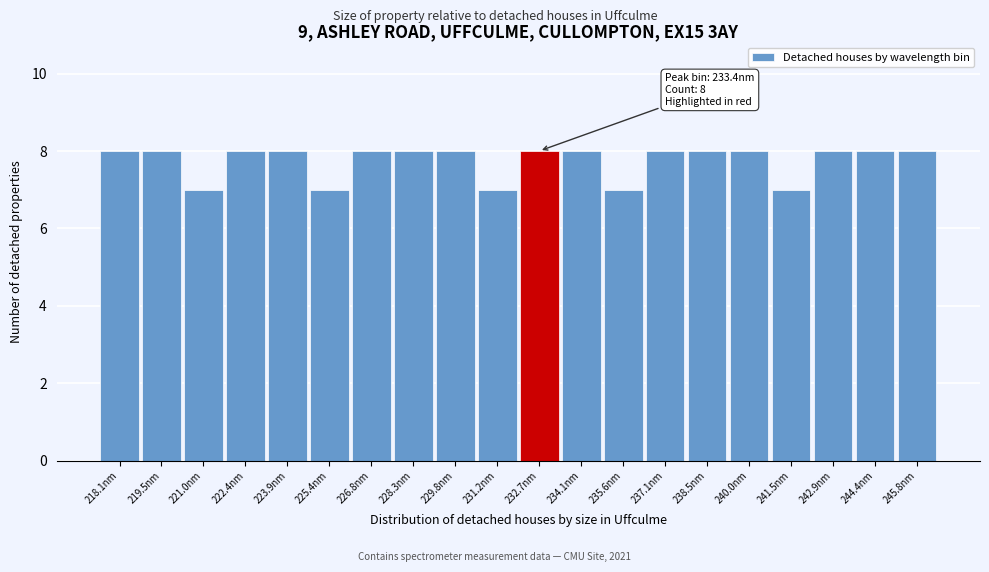

Reading left to right, list all the values displayed in this chart.

218.1nm=8	219.5nm=8	221.0nm=7	222.4nm=8	223.9nm=8	225.4nm=7	226.8nm=8	228.3nm=8	229.8nm=8	231.2nm=7	232.7nm=8	234.1nm=8	235.6nm=7	237.1nm=8	238.5nm=8	240.0nm=8	241.5nm=7	242.9nm=8	244.4nm=8	245.8nm=8